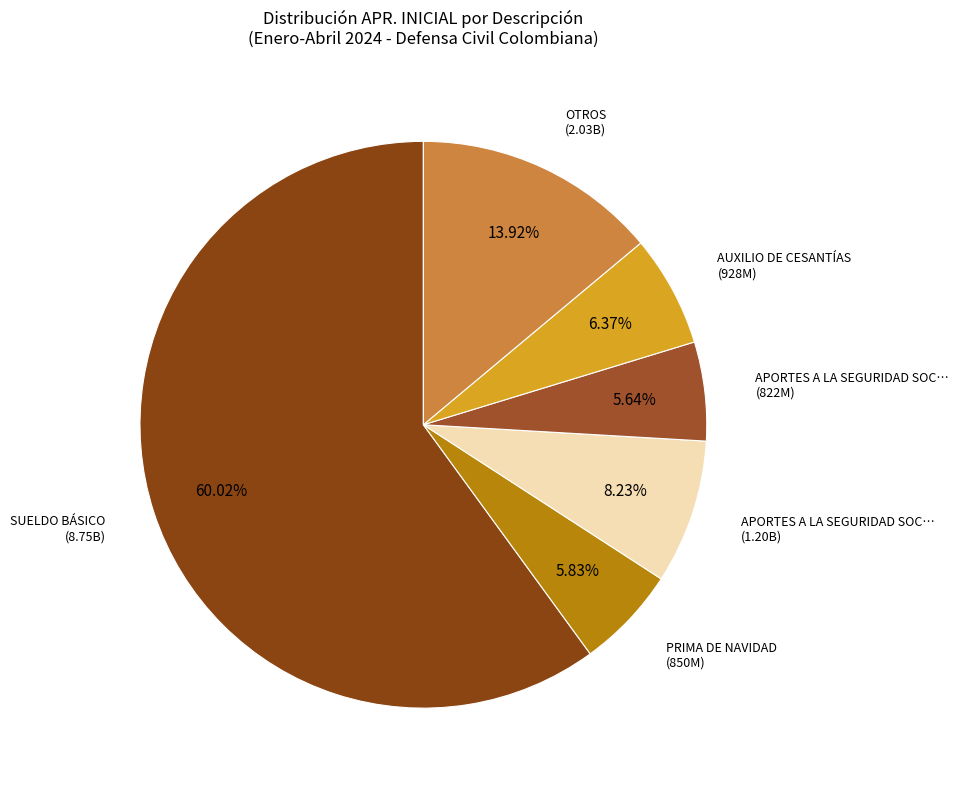

How many slices are in this pie chart?

6